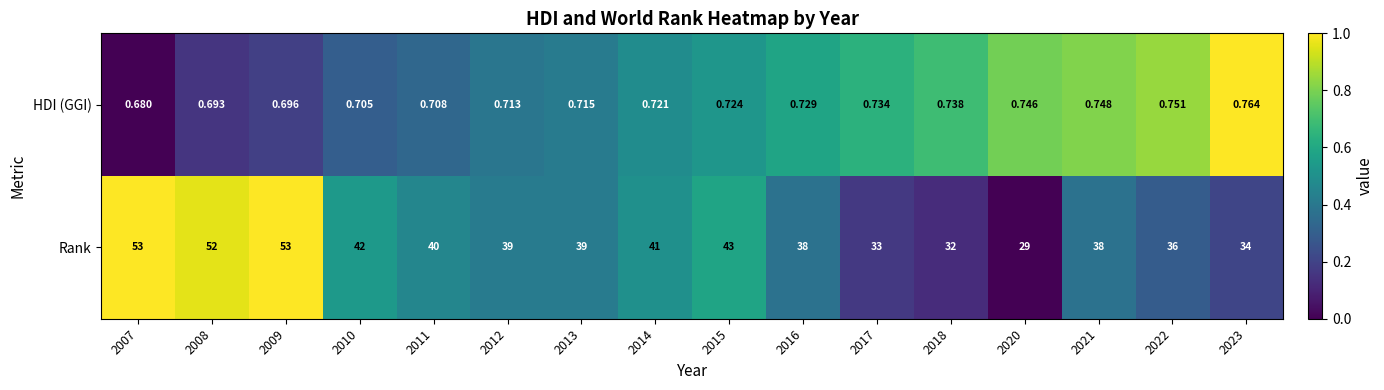

At which category is the sum across all series the highest?

2009